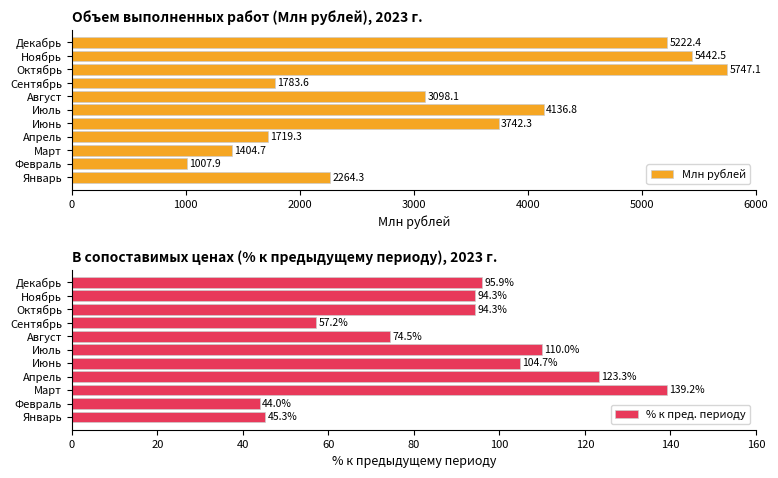

What is the lowest value of the Млн рублей series?

1007.9